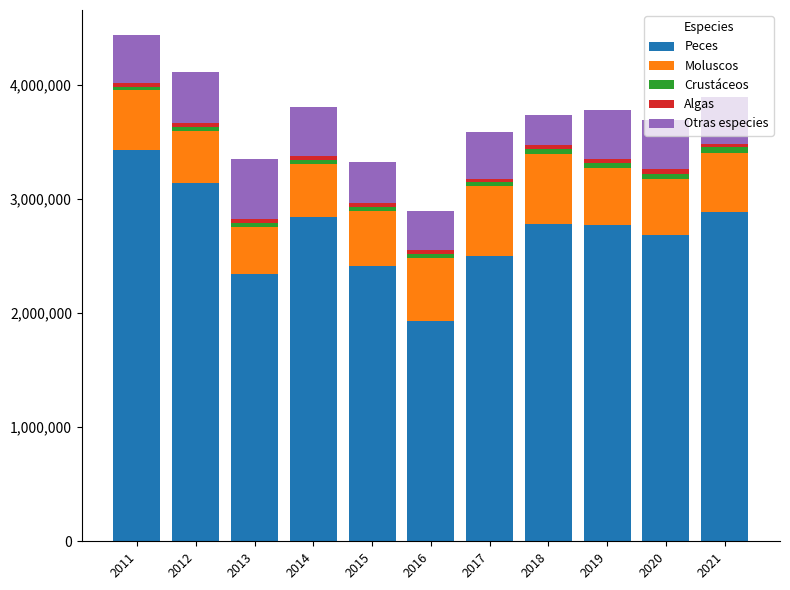

What is the lowest value of the Peces series?

1928598